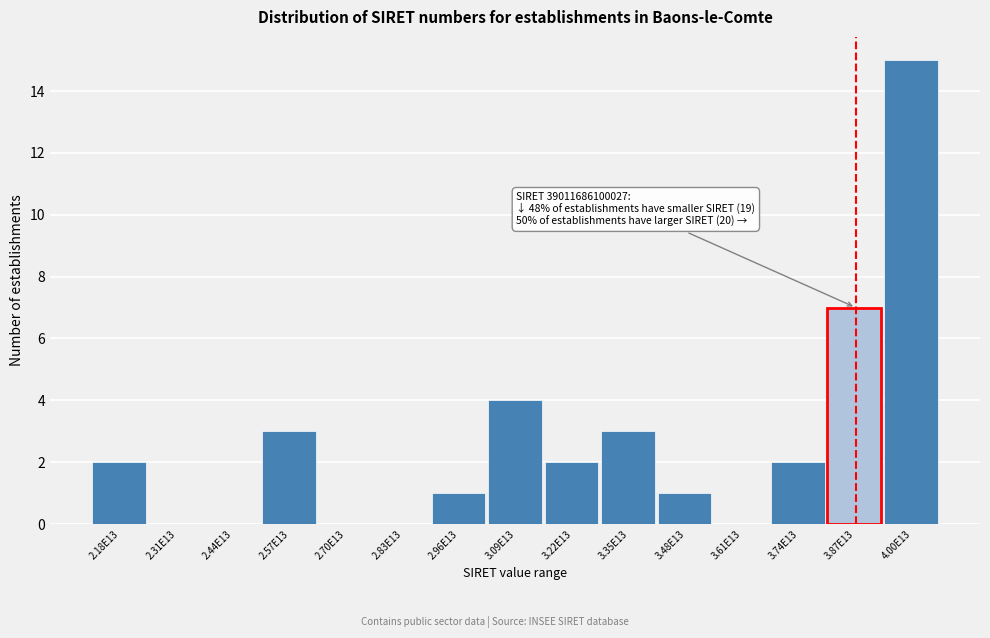

Reading left to right, transcribe all the data shown in this chart.

2.18E13=2	2.31E13=0	2.44E13=0	2.57E13=3	2.70E13=0	2.83E13=0	2.96E13=1	3.09E13=4	3.22E13=2	3.35E13=3	3.48E13=1	3.61E13=0	3.74E13=2	3.87E13=7	4.00E13=15